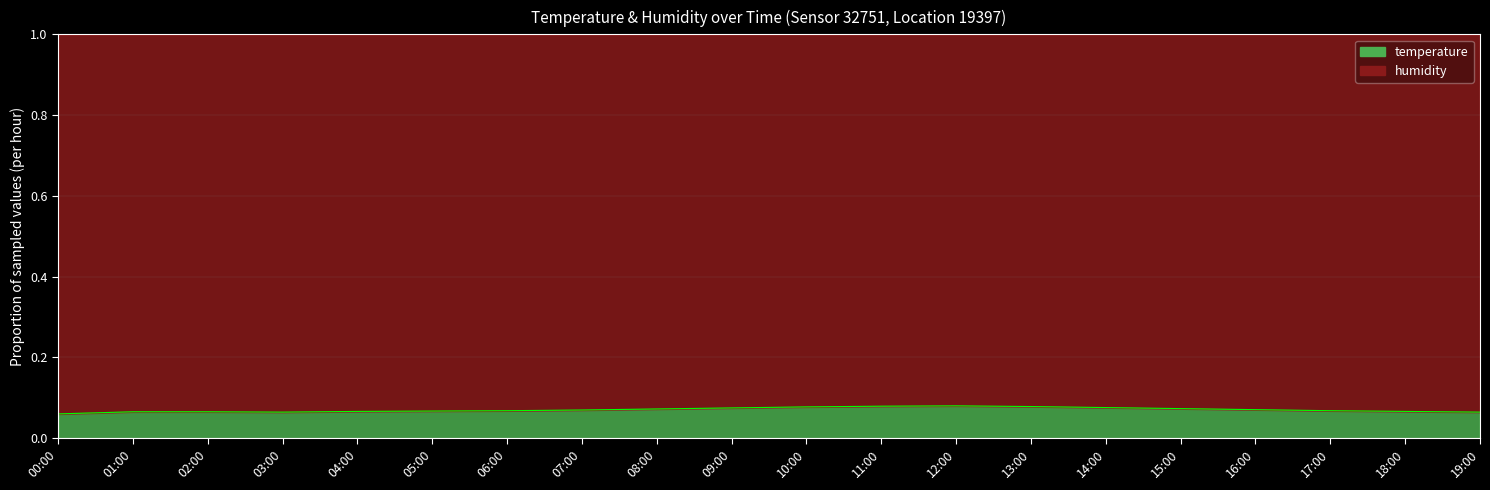

At which category does the data reach its first local valley?

03:00